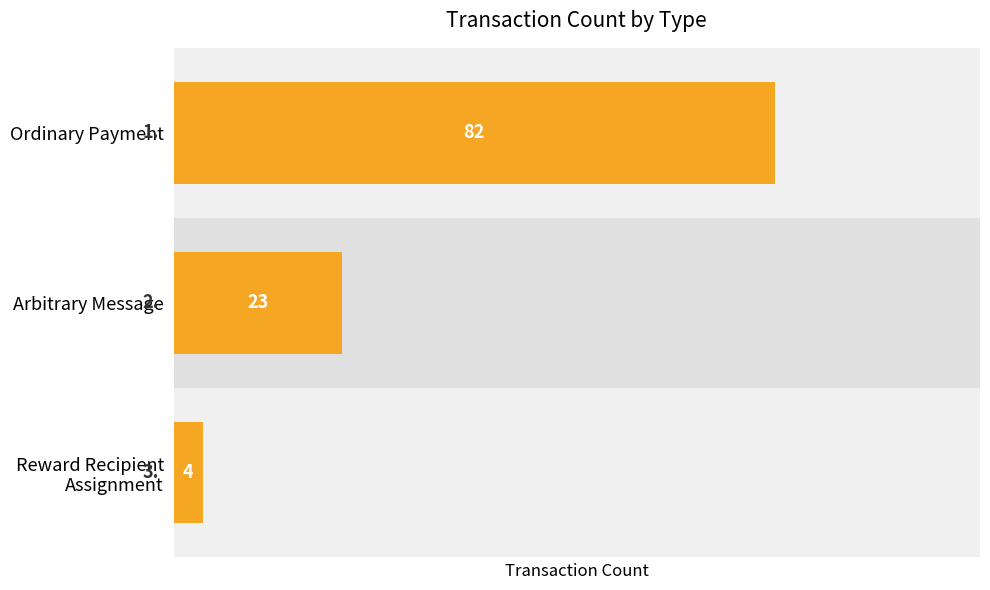

Reading right to left, extract all data points from this chart.

2=4	1=23	0=82